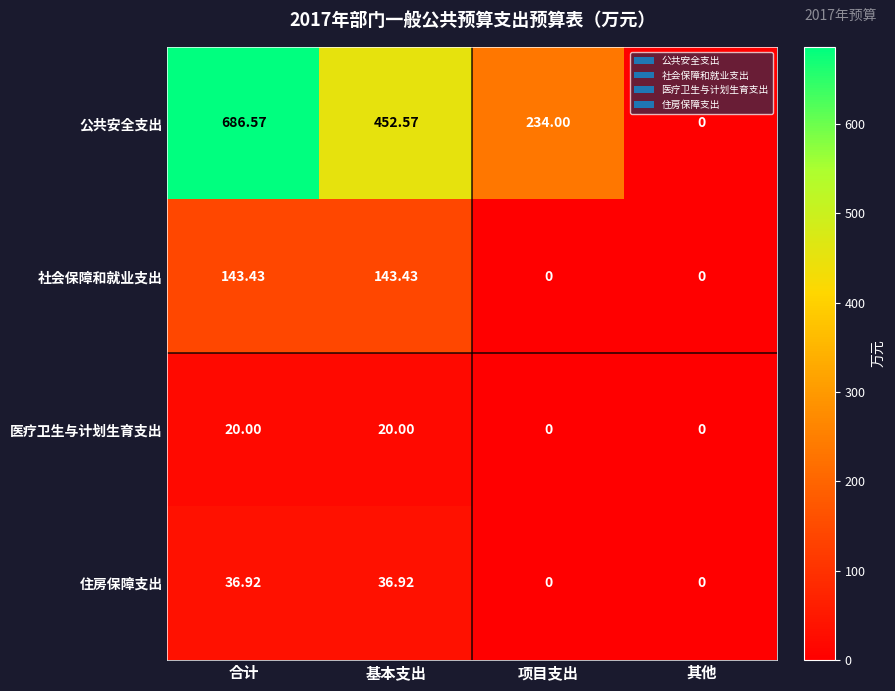

Is the value of 公共安全支出 at 合计 greater than the value of 住房保障支出 at 其他?

Yes